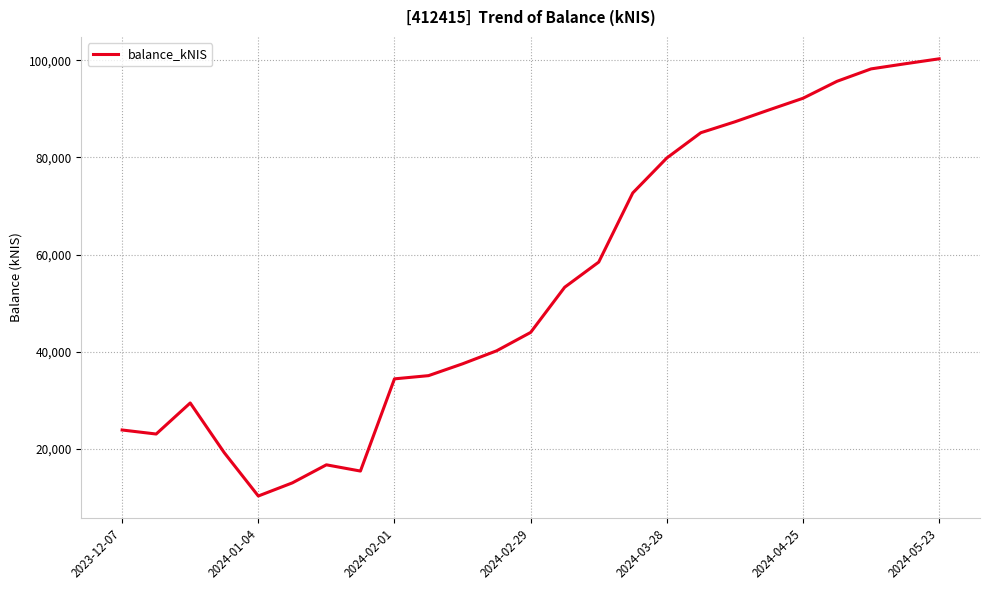

What is the difference between the maximum and minimum values?

90036.4